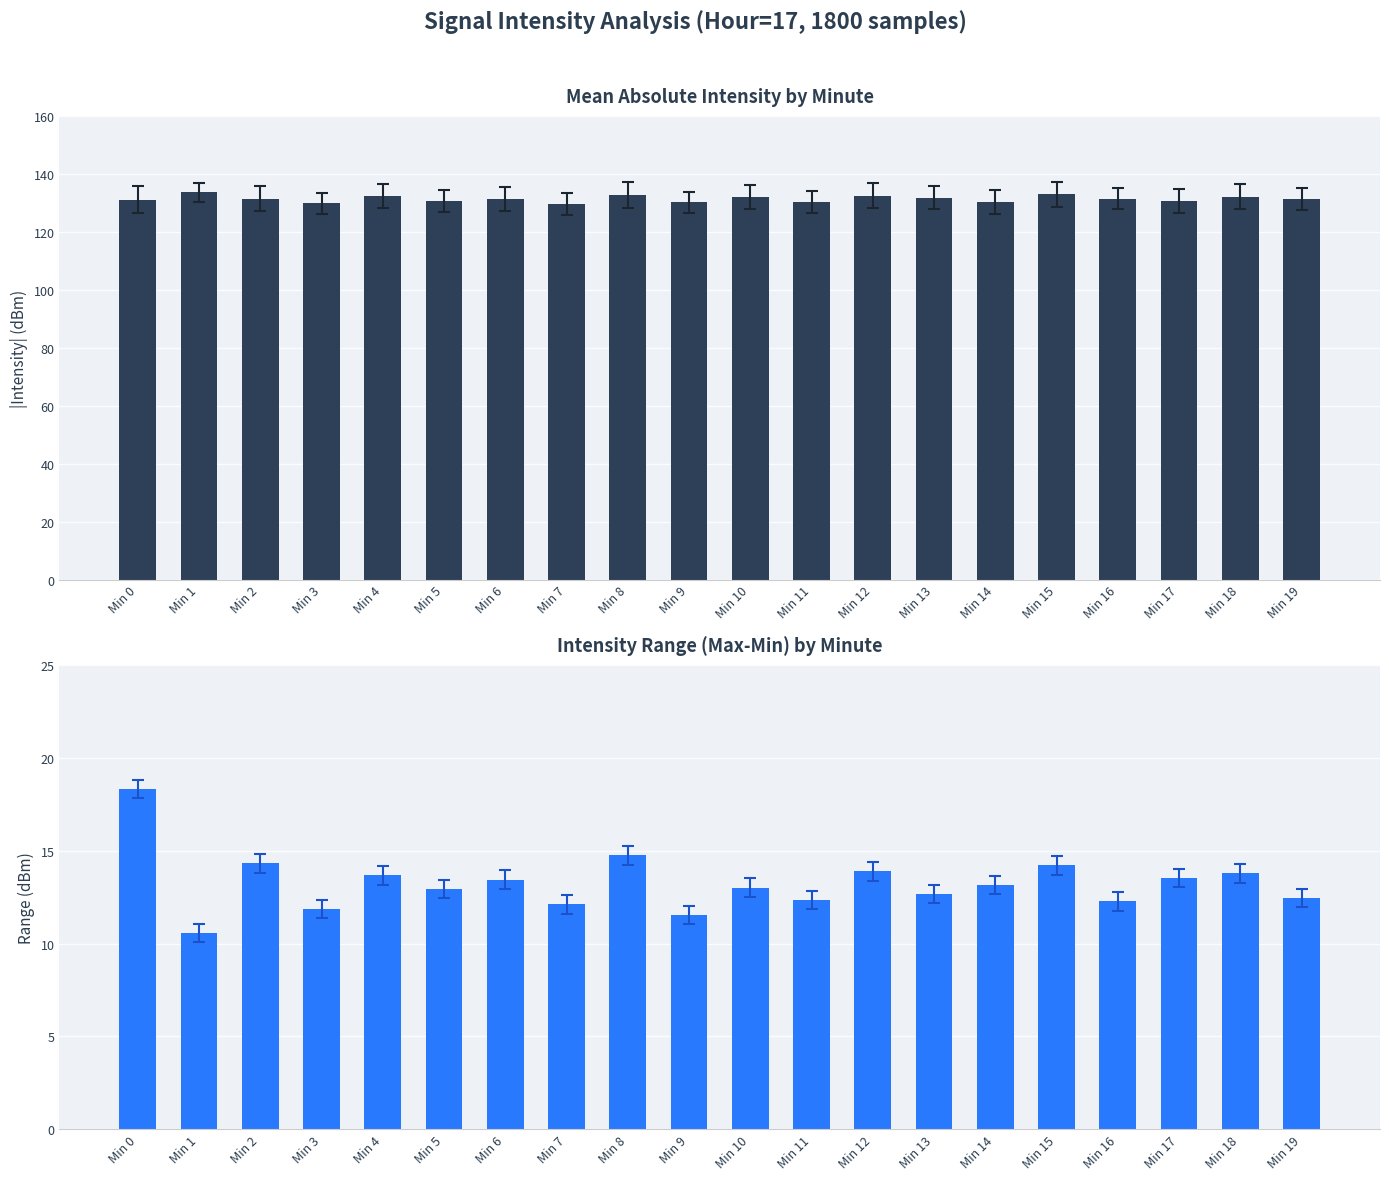

List the series in order of their overall mean, lowest first.

Intensity Range (dBm), Mean |Intensity| (dBm)